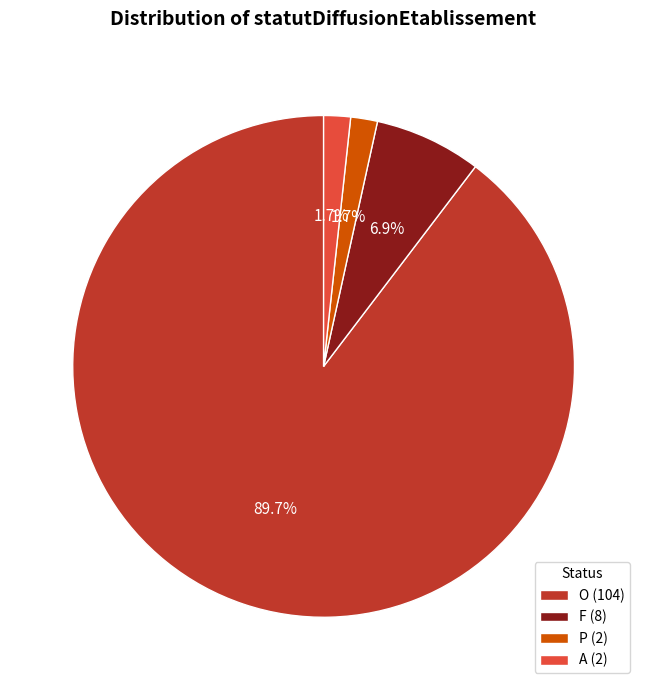

To the nearest percent, what is the difference between the largest and smallest slice percentages?

88%